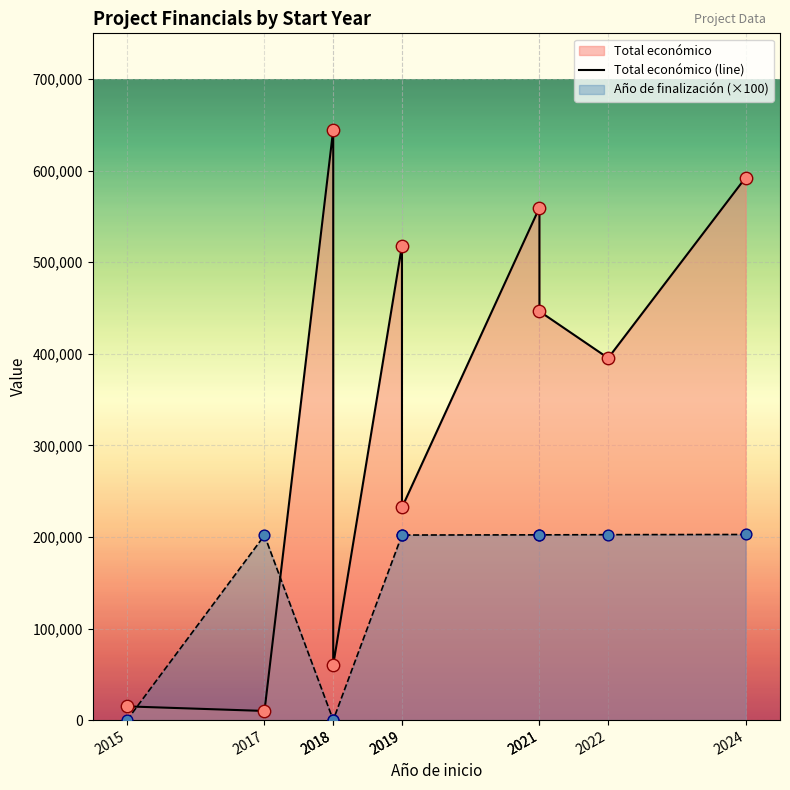

What is the ratio of the value at 2018 to the value at 2019?

2.8